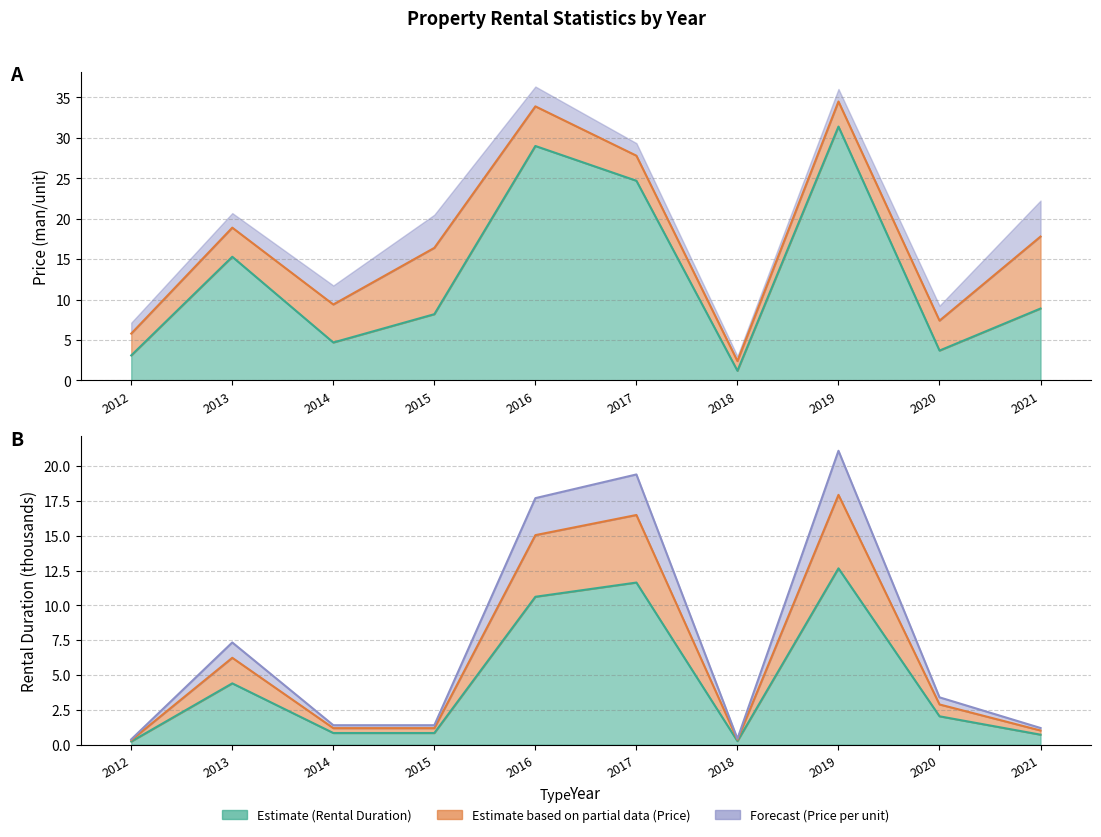

What is the value of the Estimate (Rental Duration) point at the 3rd from the left?

0.8